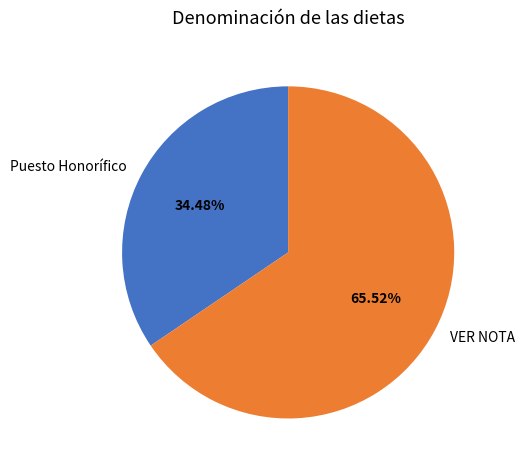

How much of the chart is everything except VER NOTA?

34.5%